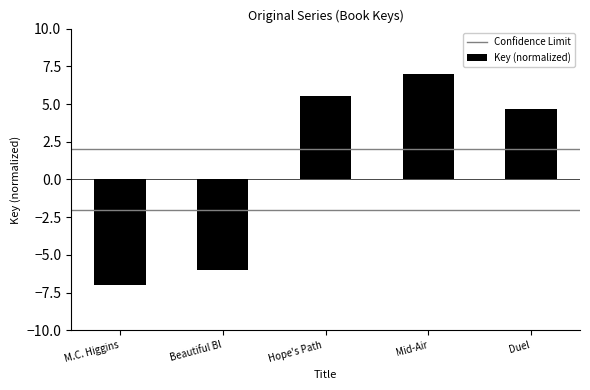

Is it true that the value at Beautiful Bl is -8.2?

False